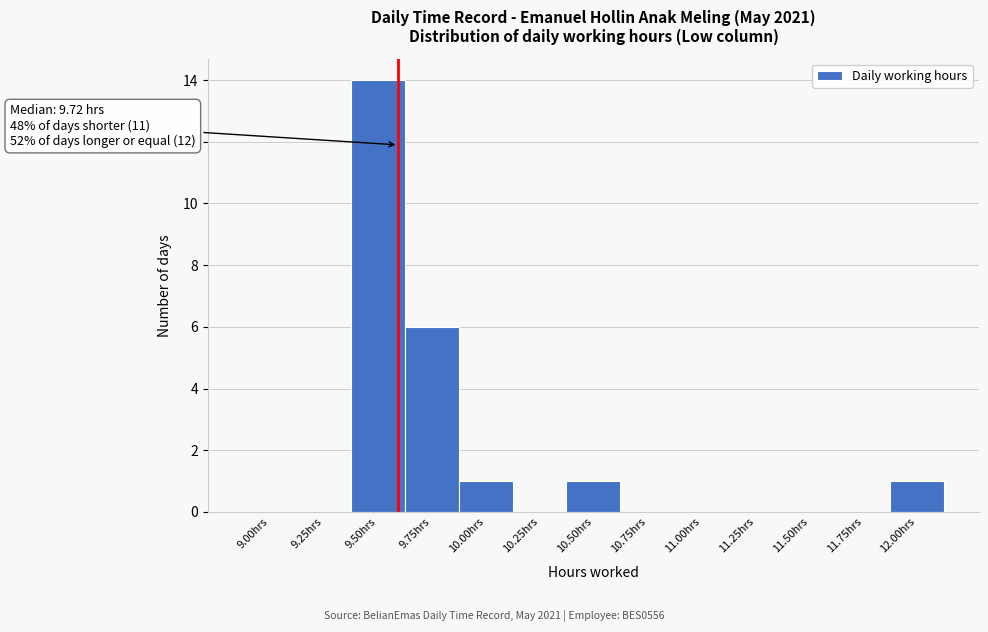

Reading right to left, transcribe all the data shown in this chart.

12.00hrs=1	11.75hrs=0	11.50hrs=0	11.25hrs=0	11.00hrs=0	10.75hrs=0	10.50hrs=1	10.25hrs=0	10.00hrs=1	9.75hrs=6	9.50hrs=14	9.25hrs=0	9.00hrs=0